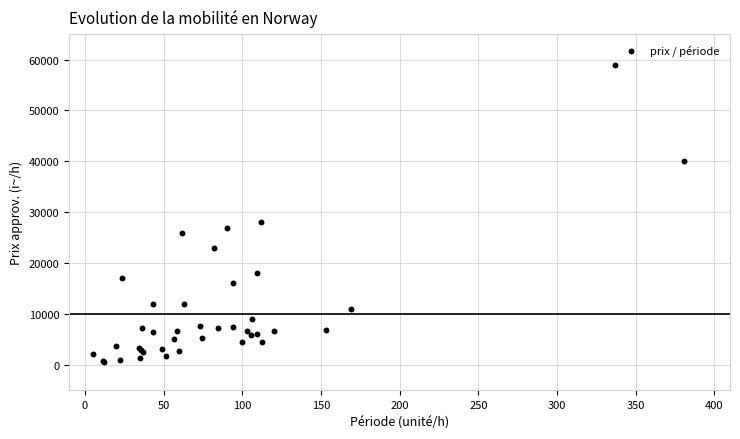

What Y value in the scatter plot is closest to 29825?

28000